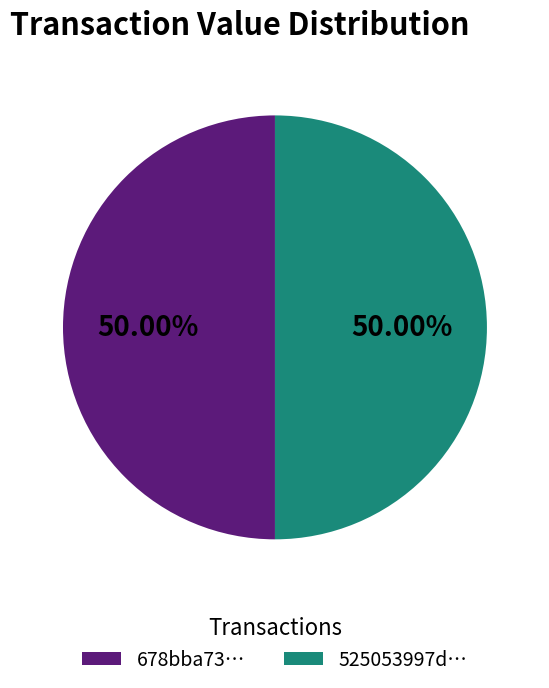

What is the ratio of the value at 525053997d… to the value at 678bba73…?

1.0